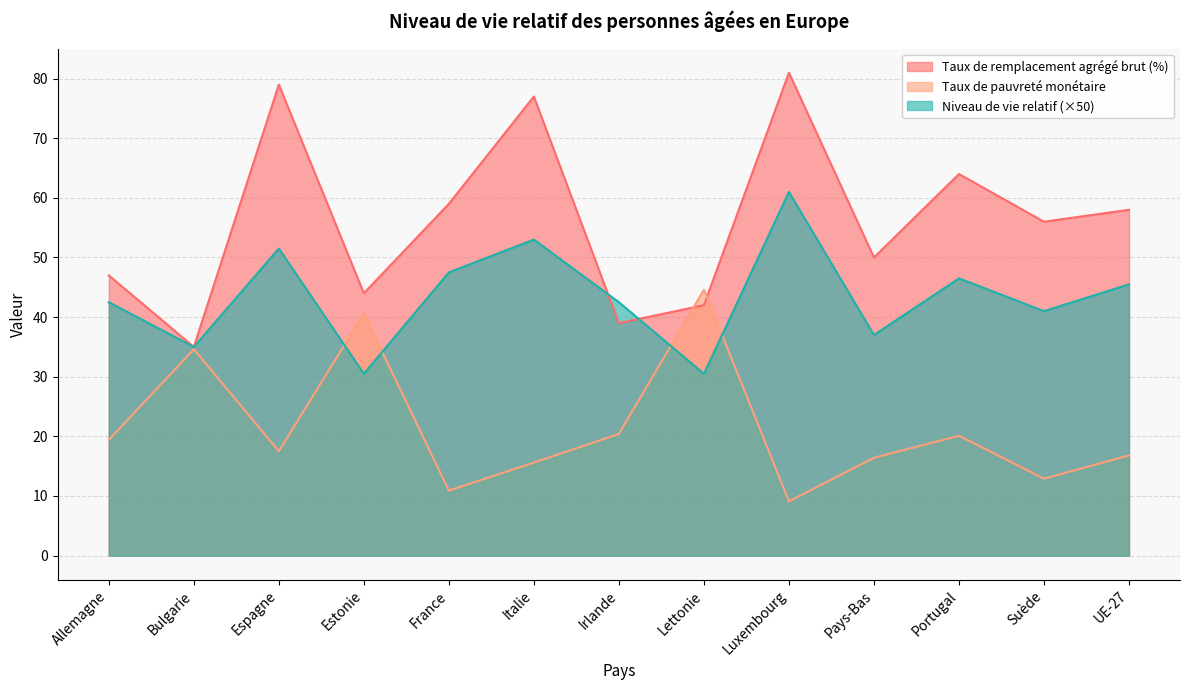

True or false: Taux de remplacement agrégé brut (en %) and Niveau de vie relatif cross at least once.

True